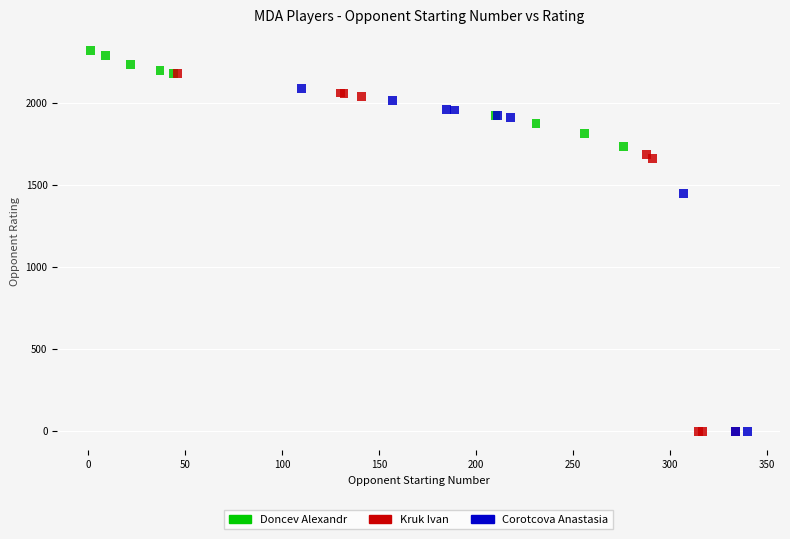

Which series reaches the maximum Y coordinate?

Doncev Alexandr